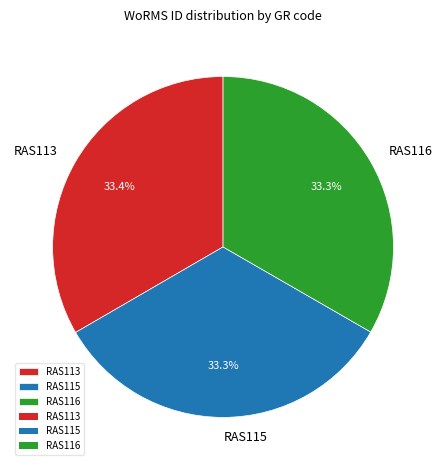

What is the ratio of the value at RAS116 to the value at RAS113?

1.0